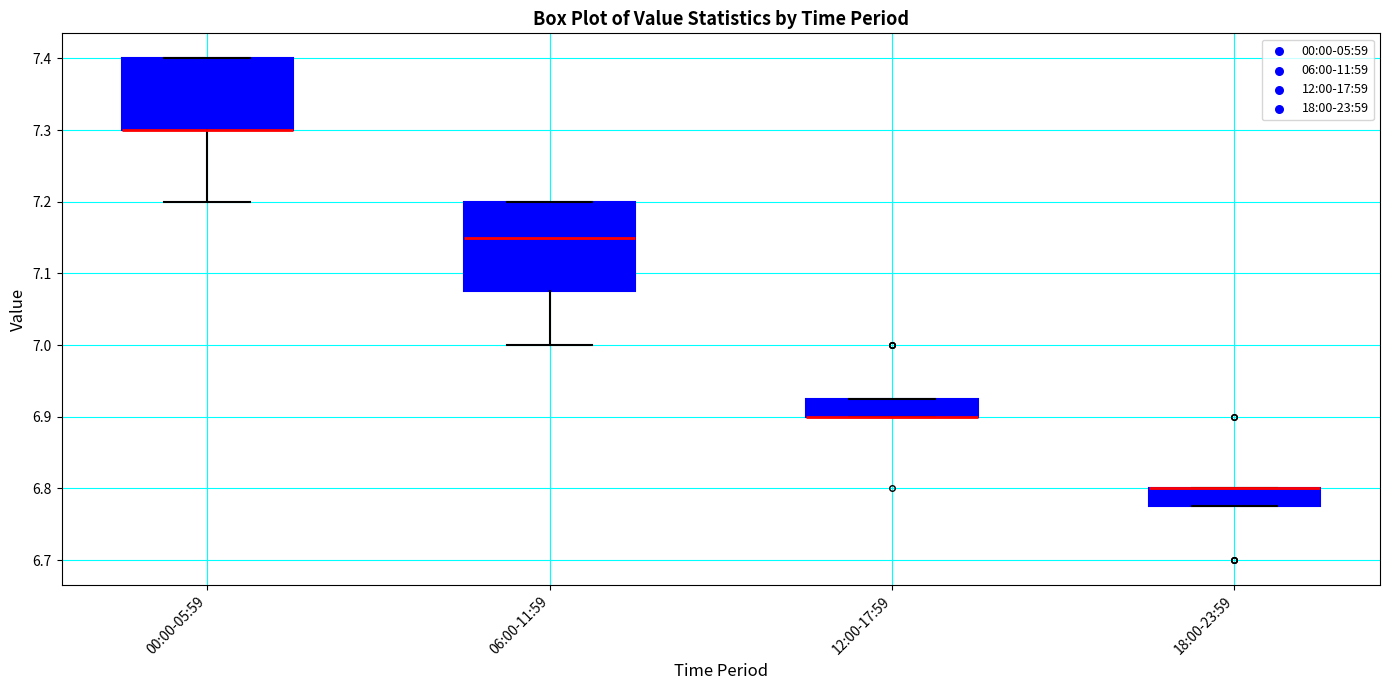

Where does the median line of the box for 06:00-11:59 sit on the y-axis? The values are not printed on the chart, so give them approximately, as read against the axis.

7.15